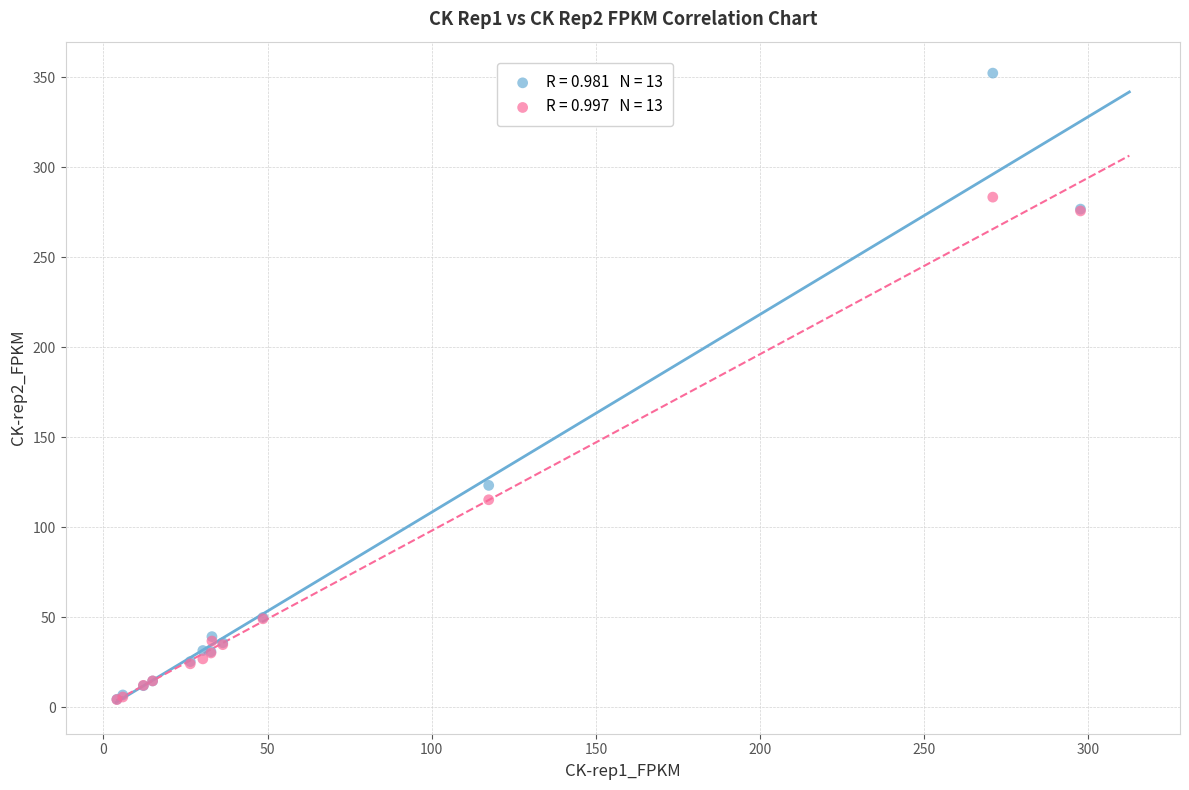

Across all series, what Y value is closest to 178?

123.3